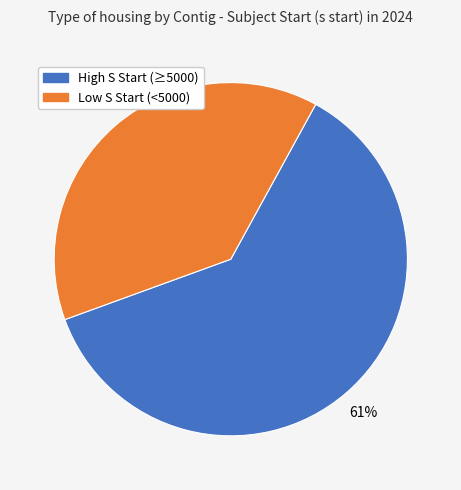

How many segments does this pie chart have?

2